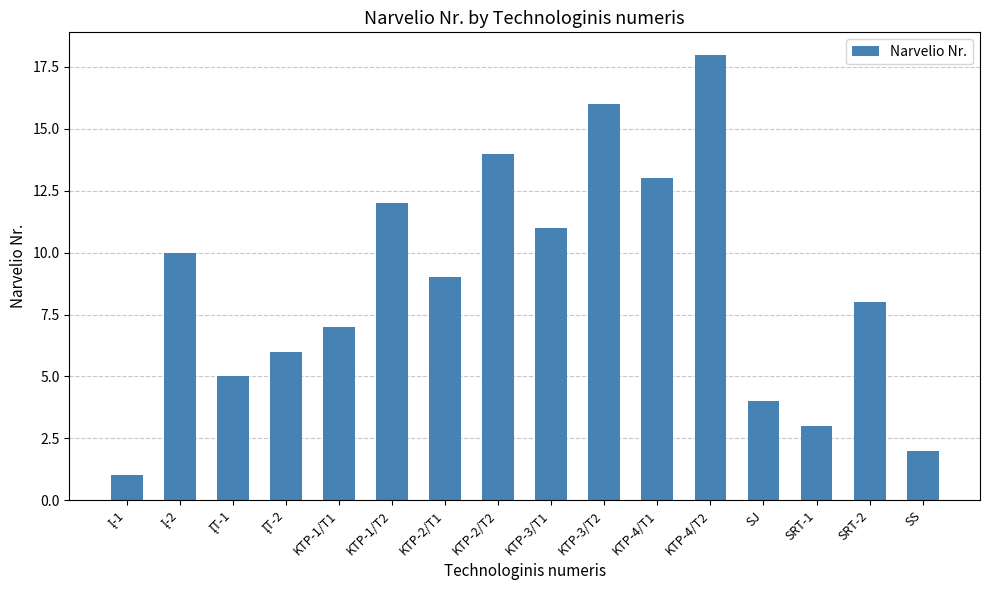

True or false: the data shows 6 at SJ.

False